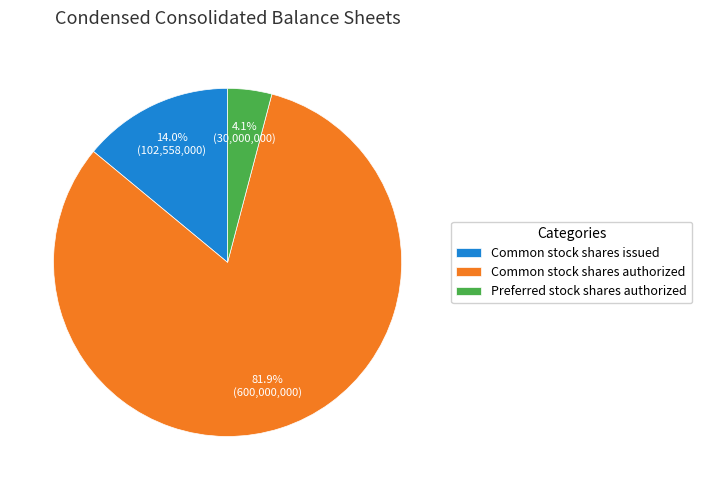

To the nearest percent, what is the average slice percentage?

33%